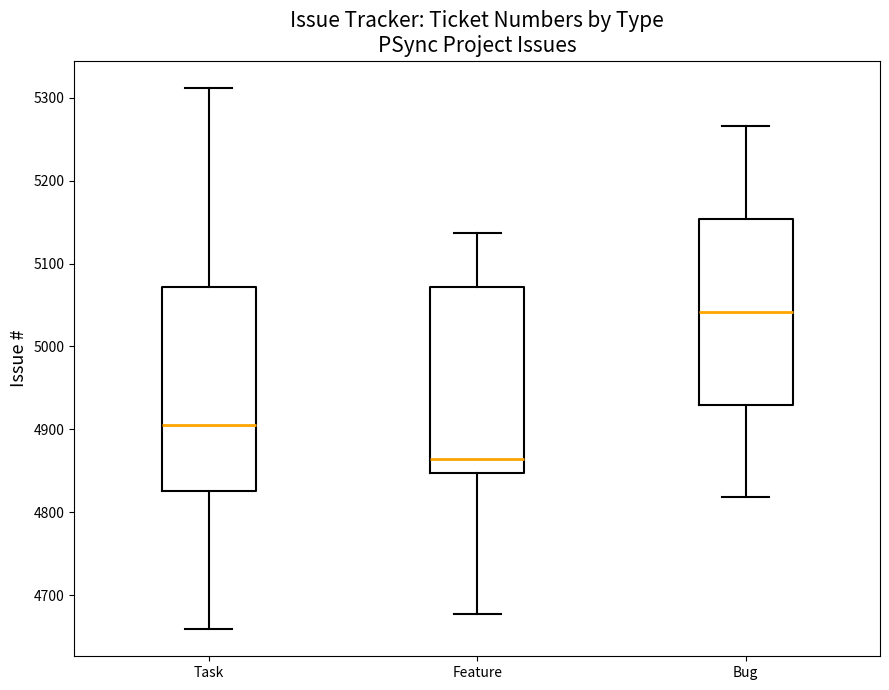

Reading left to right, transcribe this box plot: for each box, give where its median line is, the range the box spans, and where its two whiskers end, as read against the y-axis. The values are not printed on the chart, so give them approximately, as read against the axis.

Task: median 4910, box 4830 to 5070, whiskers 4660 to 5310
Feature: median 4860, box 4850 to 5070, whiskers 4680 to 5140
Bug: median 5040, box 4930 to 5150, whiskers 4820 to 5270